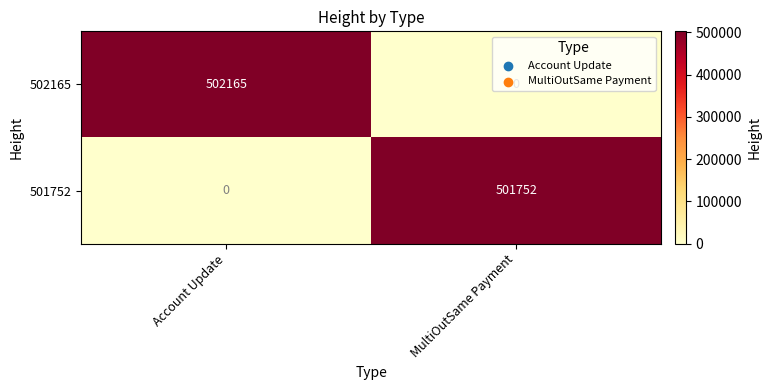

Rank the series at Account Update from highest to lowest value.

502165, 501752